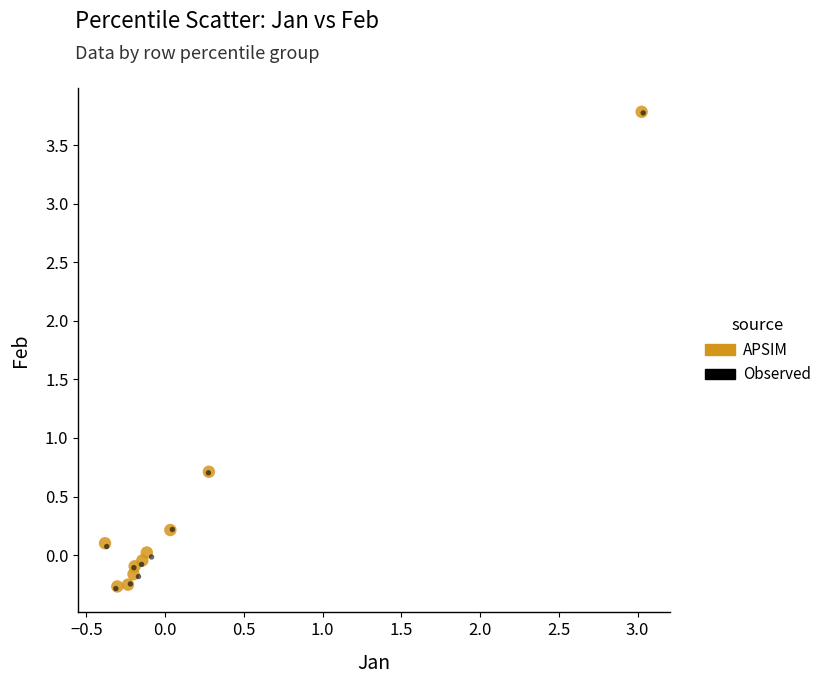

What are all the series names shown in the legend?

APSIM, Observed